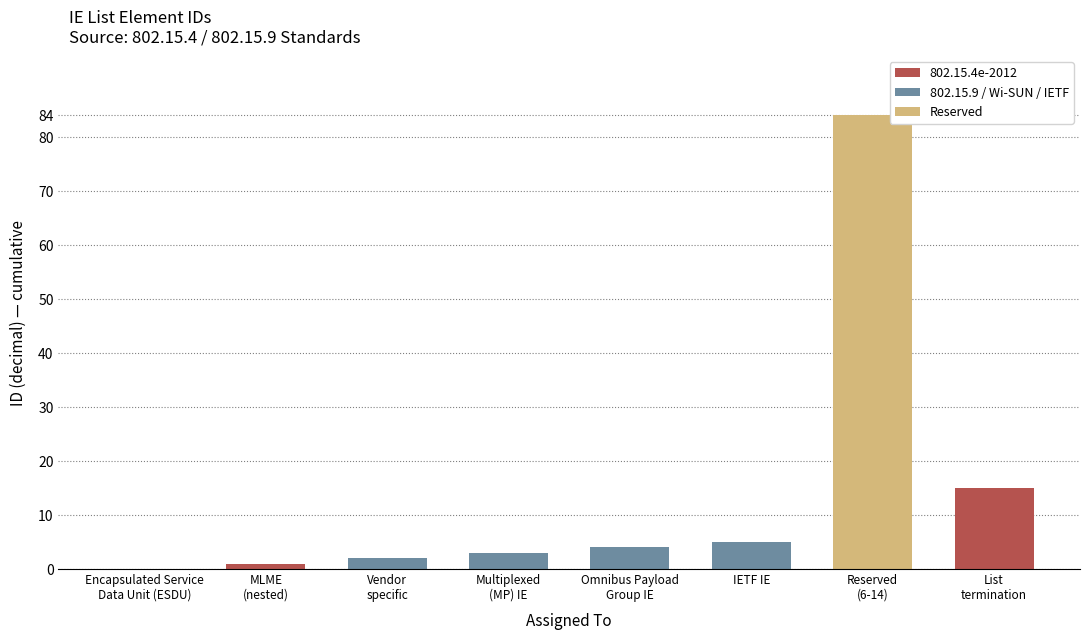

The value of 802.15.4e-2012 at IETF IE is 0. True or false?

True